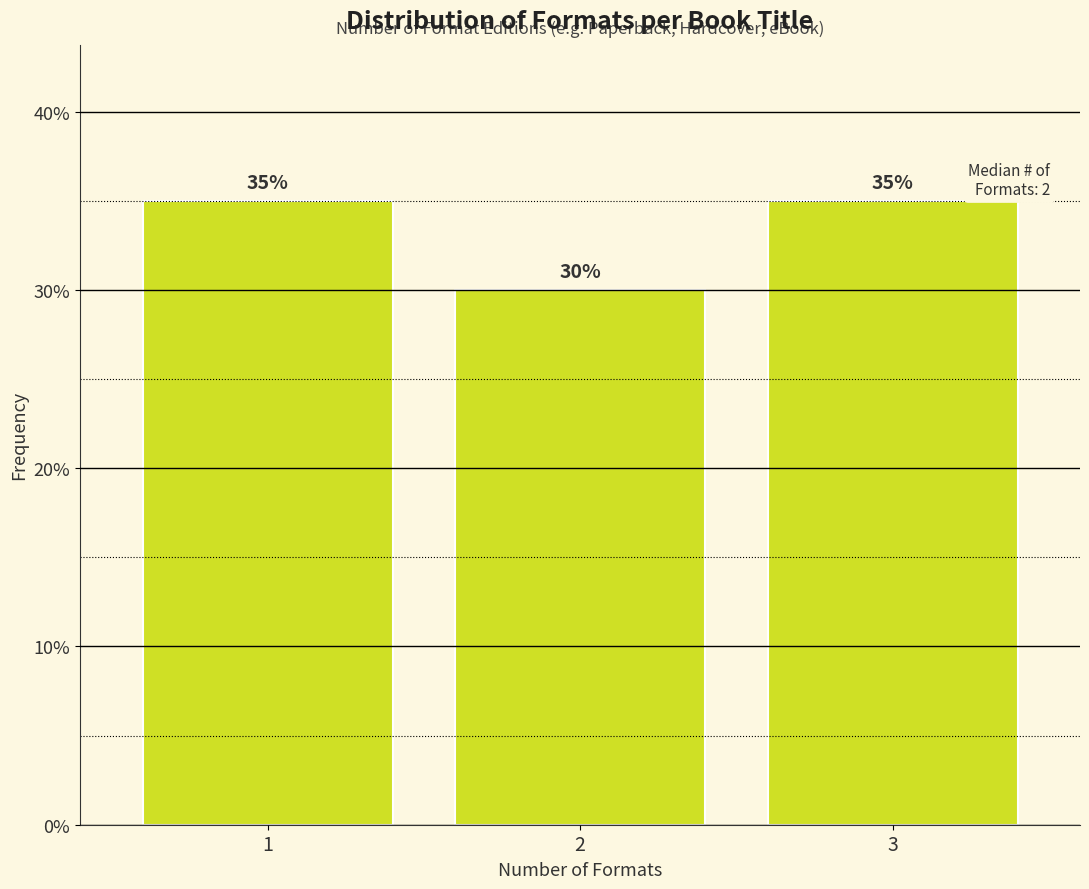

Reading right to left, what are all the values shown in this chart?

3=35	2=30	1=35